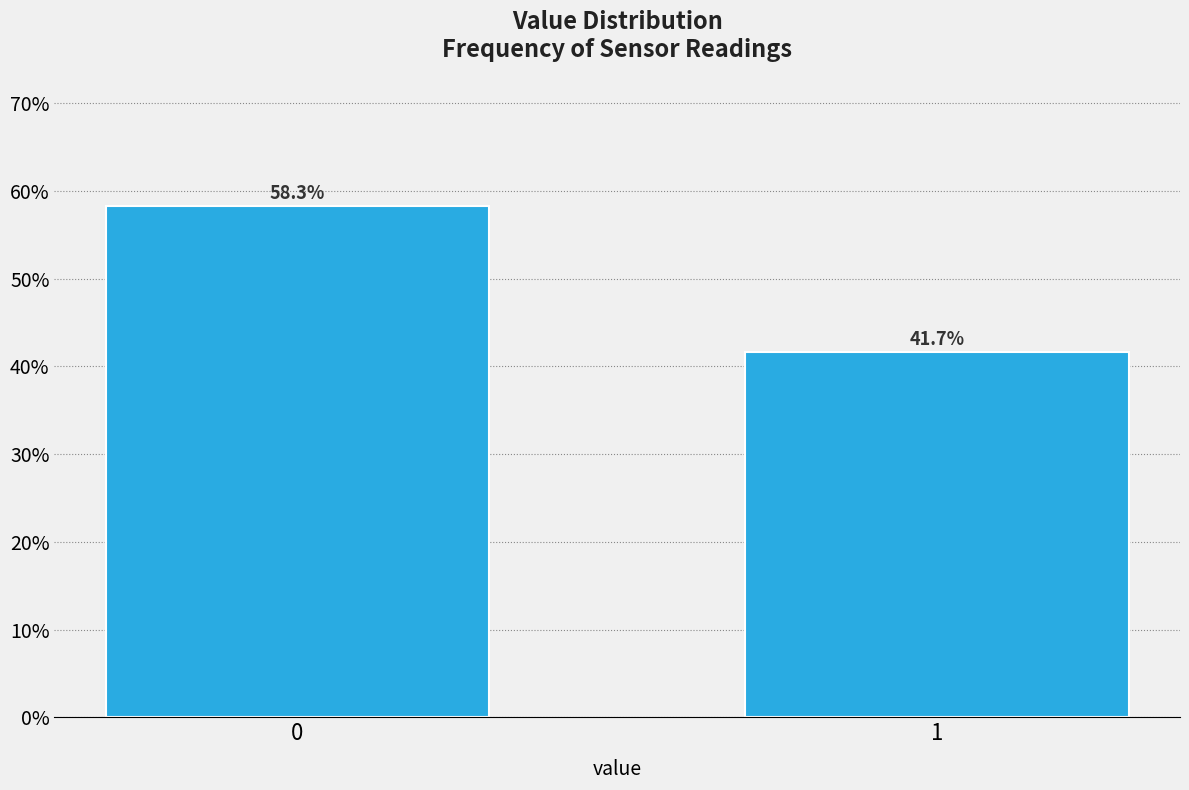

Reading right to left, what are all the values shown in this chart?

41.7	58.3